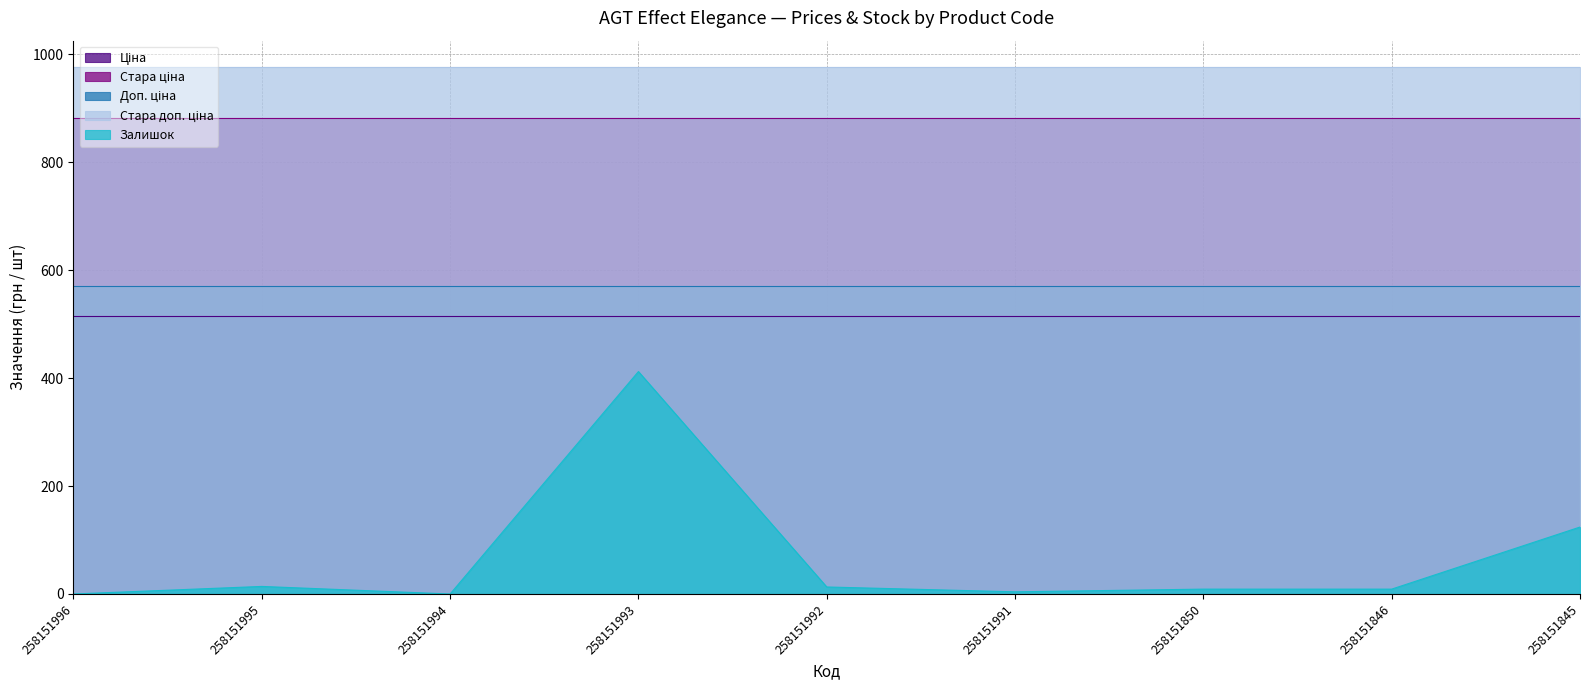

True or false: Стара доп. ціна and Залишок cross at least once.

False